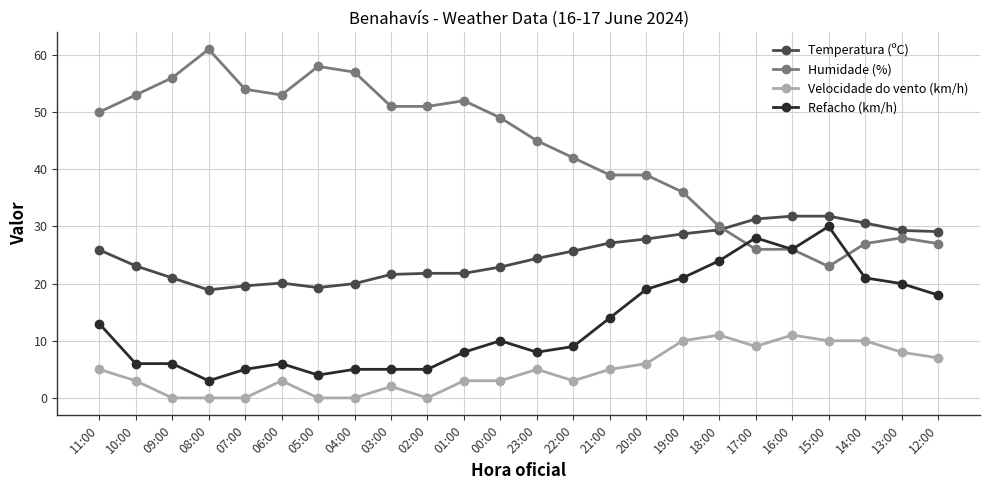

True or false: Temperatura (ºC) and Refacho (km/h) cross at least once.

False